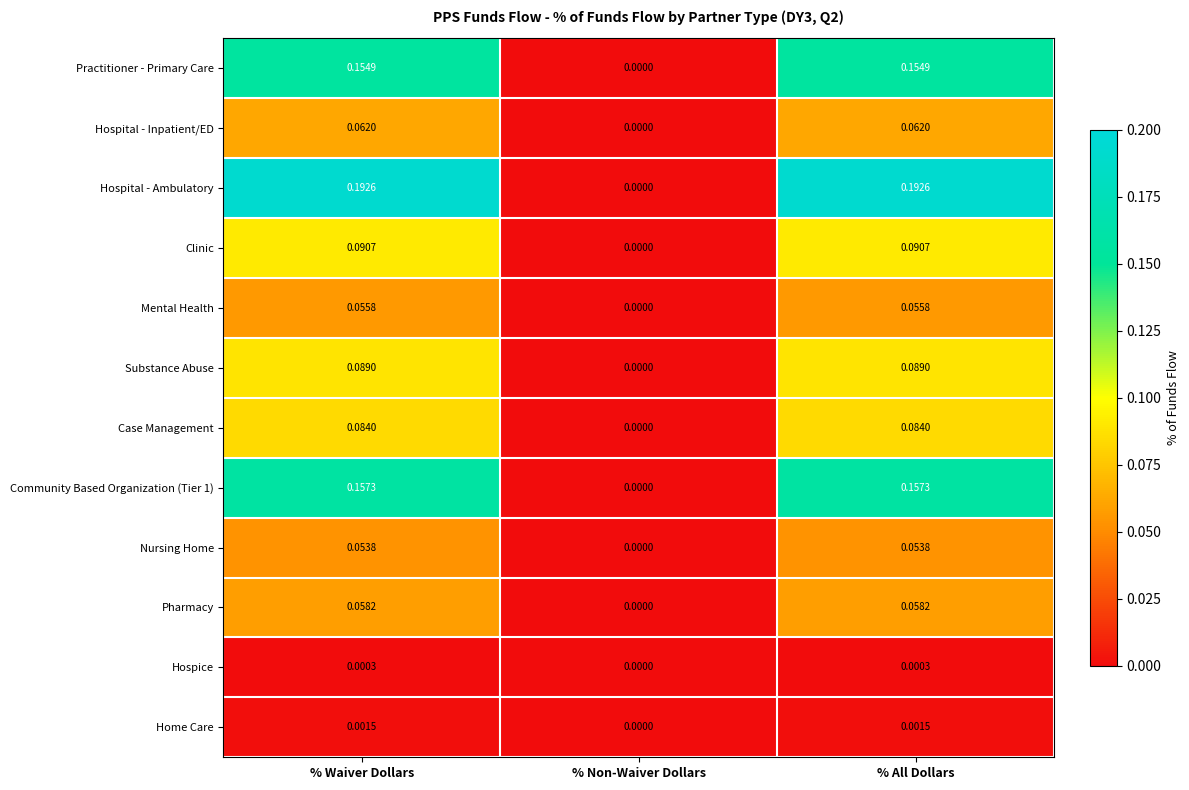

Is the value of Clinic at % Waiver Dollars greater than the value of Pharmacy at % All Dollars?

Yes